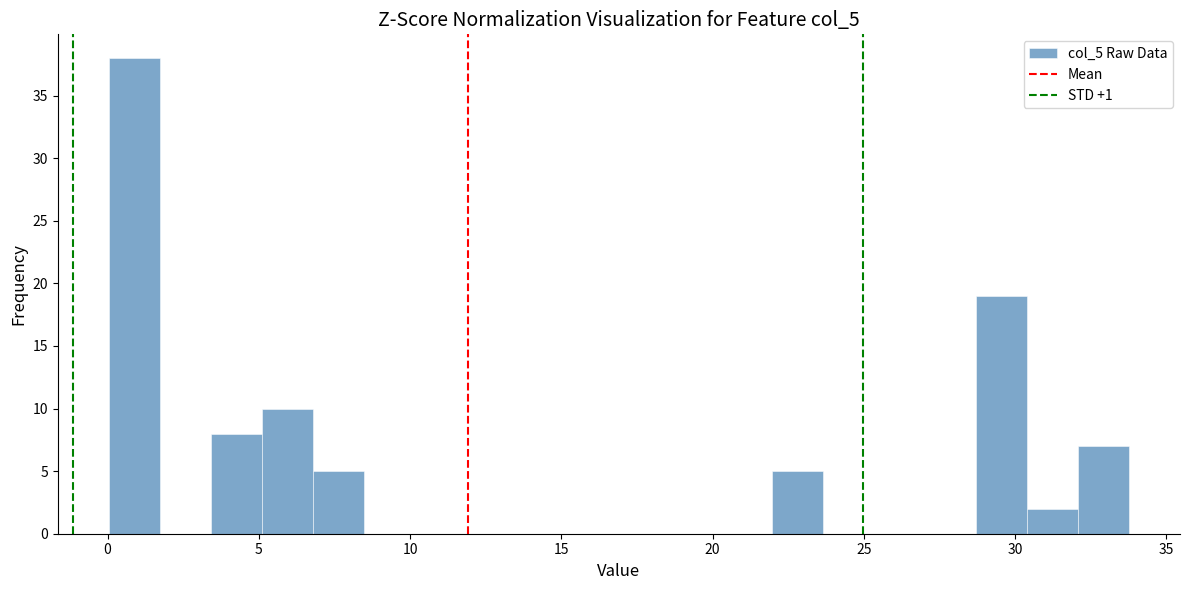

Around what value on the x-axis is the tallest bar? Give the approximate position of its centre, as read against the axis.

1.0